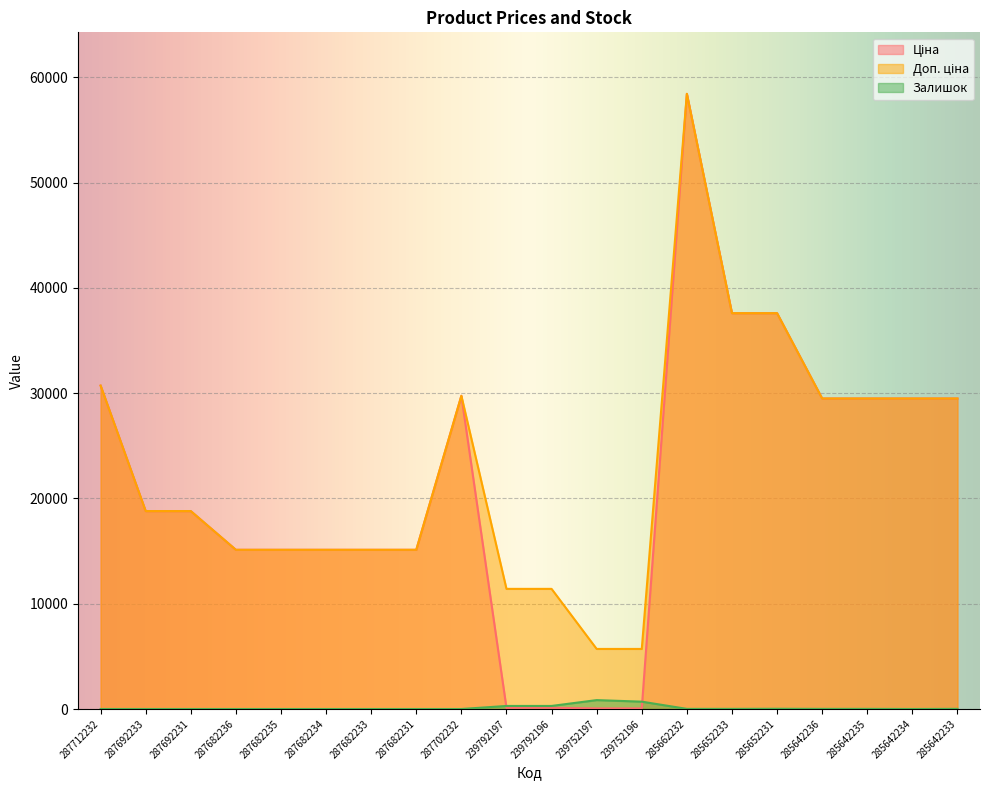

True or false: Доп. ціна and Ціна intersect in this chart.

False